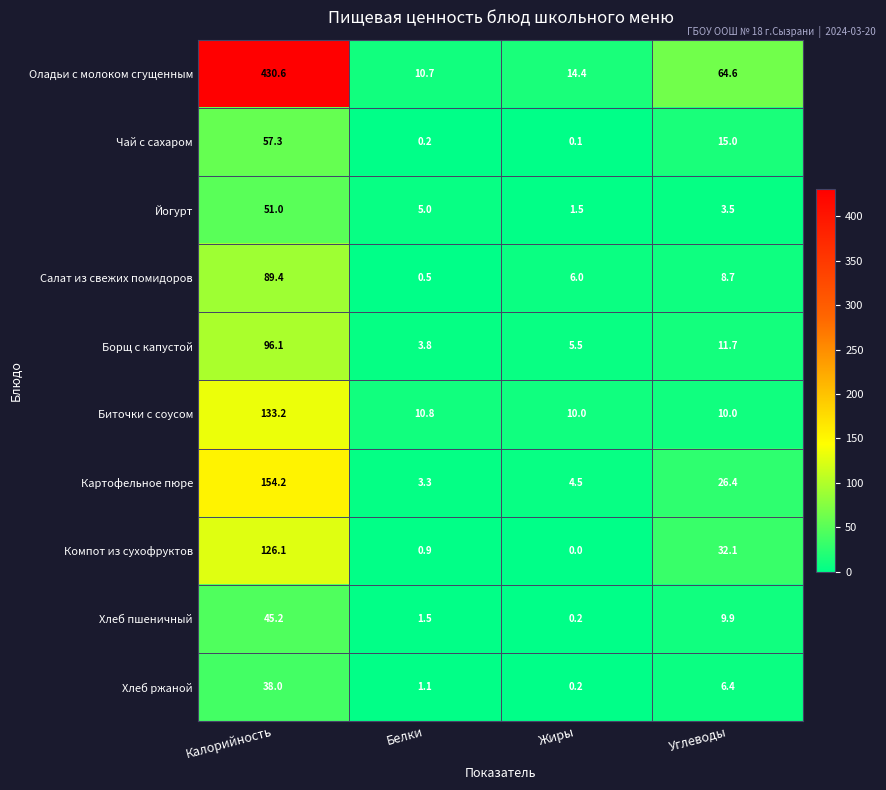

At which label does Картофельное пюре first exceed 26?

Калорийность